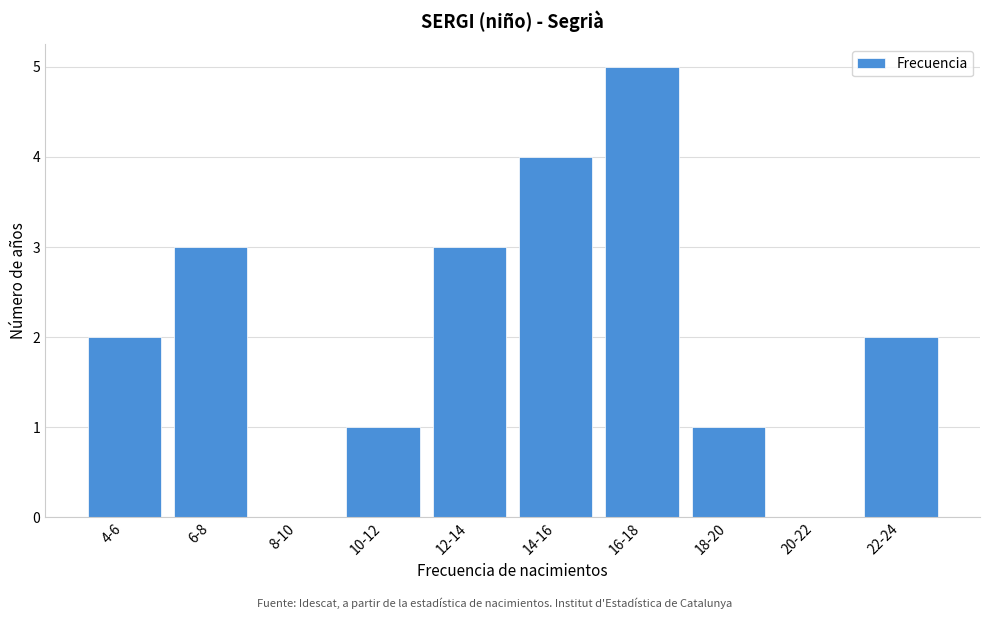

Reading left to right, list all the values displayed in this chart.

4-6=2	6-8=3	8-10=0	10-12=1	12-14=3	14-16=4	16-18=5	18-20=1	20-22=0	22-24=2